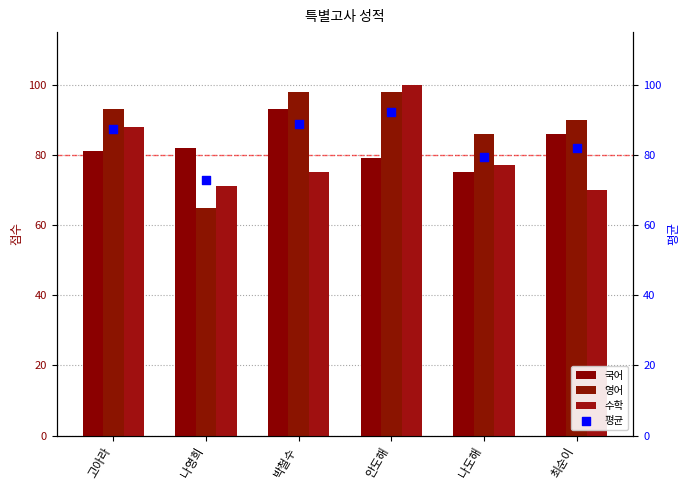

Which series contains the highest Y value?

수학